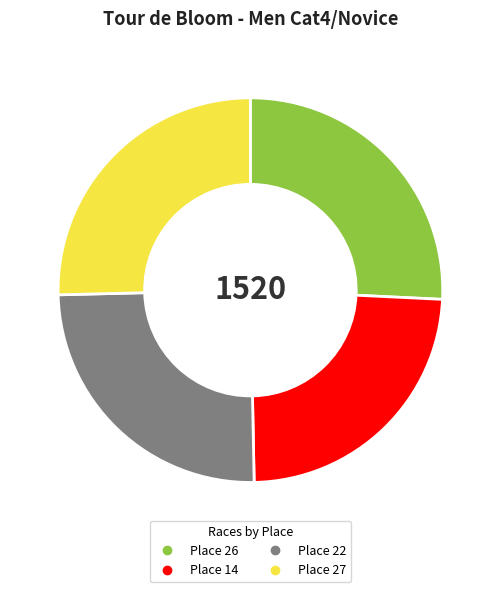

Is it true that Place 14 is 24% of the pie?

True